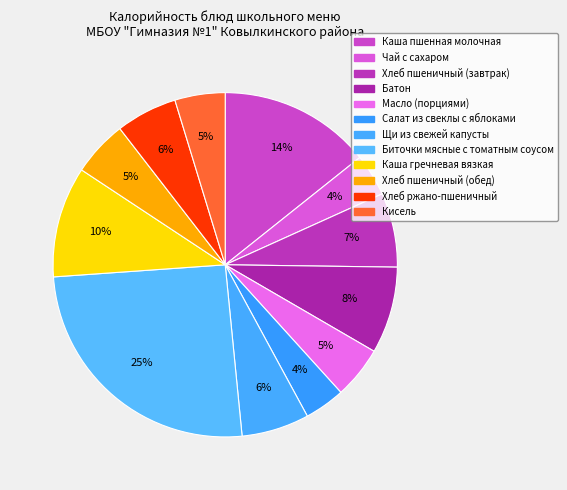

How many segments does this pie chart have?

12